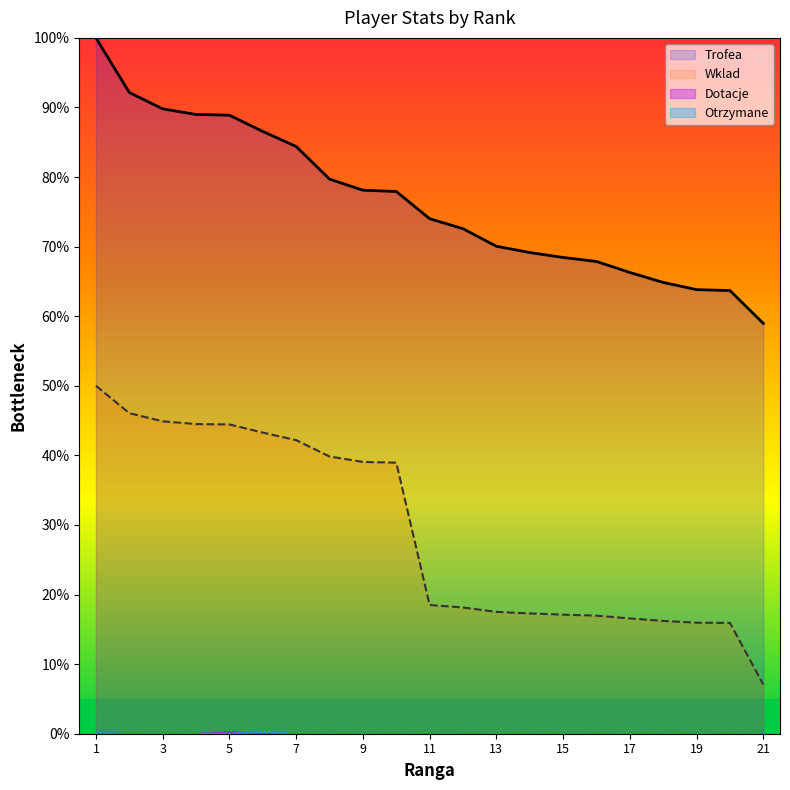

Reading left to right, list all the values displayed in this chart.

Trofea: 1=100.0	2=92.1	3=89.8	4=89.0	5=88.9	6=86.6	7=84.4	8=79.7	9=78.1	10=77.9	11=74.0	12=72.6	13=70.1	14=69.2	15=68.4	16=67.9	17=66.3	18=64.9	19=63.8	20=63.7	21=59.0
Wklad: 1=50.0	2=46.1	3=44.9	4=44.5	5=44.4	6=43.3	7=42.2	8=39.8	9=39.1	10=39.0	11=18.5	12=18.1	13=17.5	14=17.3	15=17.1	16=17.0	17=16.6	18=16.2	19=16.0	20=15.9	21=7.1
Dotacje: 1=0.1	2=0.0	3=0.0	4=0.0	5=0.3	6=0.0	7=0.0	8=0.0	9=0.0	10=0.0	11=0.0	12=0.0	13=0.0	14=0.0	15=0.0	16=0.0	17=0.0	18=0.0	19=0.0	20=0.0	21=0.0
Otrzymane: 1=0.1	2=0.0	3=0.0	4=0.0	5=0.0	6=0.3	7=0.0	8=0.0	9=0.0	10=0.0	11=0.0	12=0.0	13=0.0	14=0.0	15=0.0	16=0.0	17=0.0	18=0.0	19=0.0	20=0.0	21=0.0